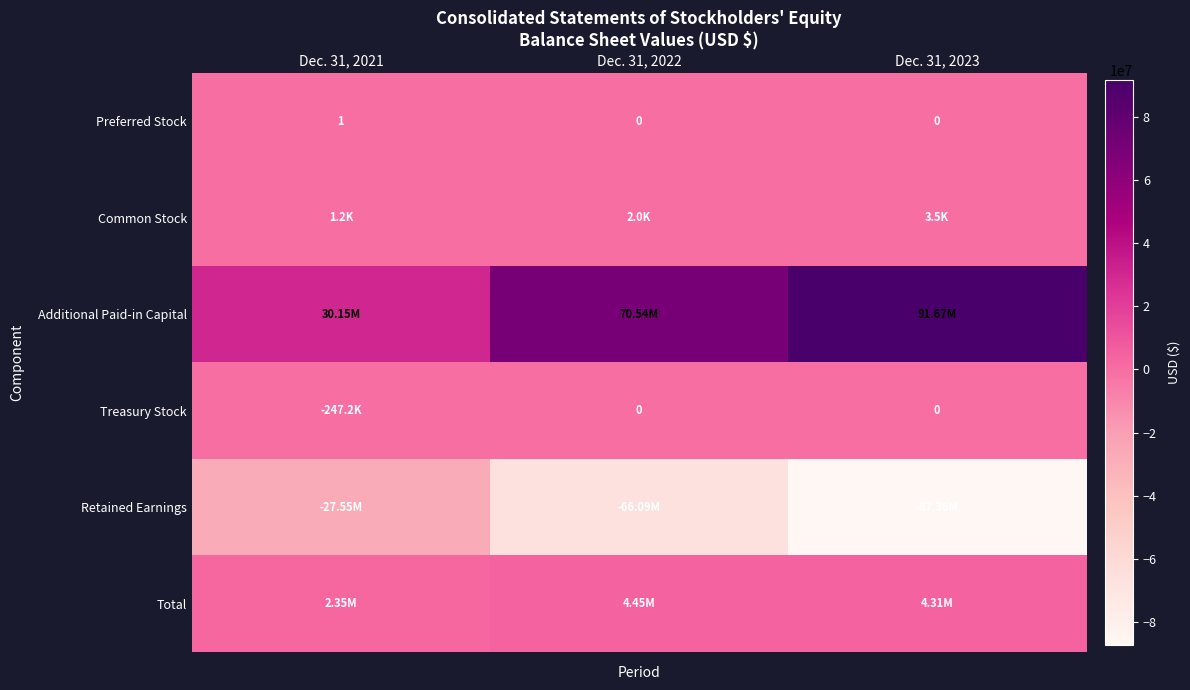

Is the value of Treasury Stock at Dec. 31, 2022 greater than the value of Preferred Stock at Dec. 31, 2021?

No